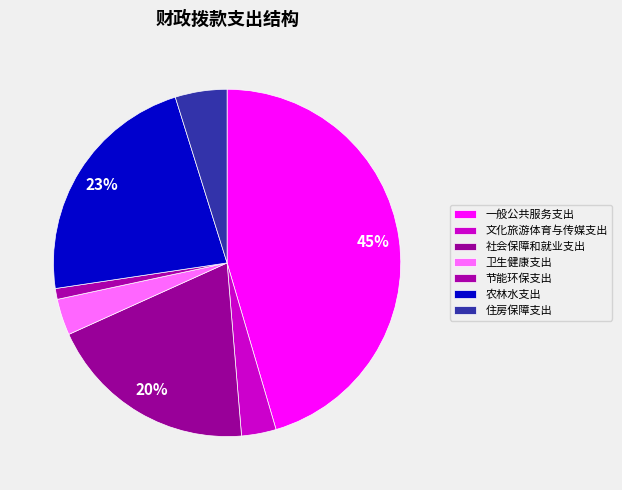

Do 文化旅游体育与传媒支出 and 农林水支出 together represent more than half of the pie?

No